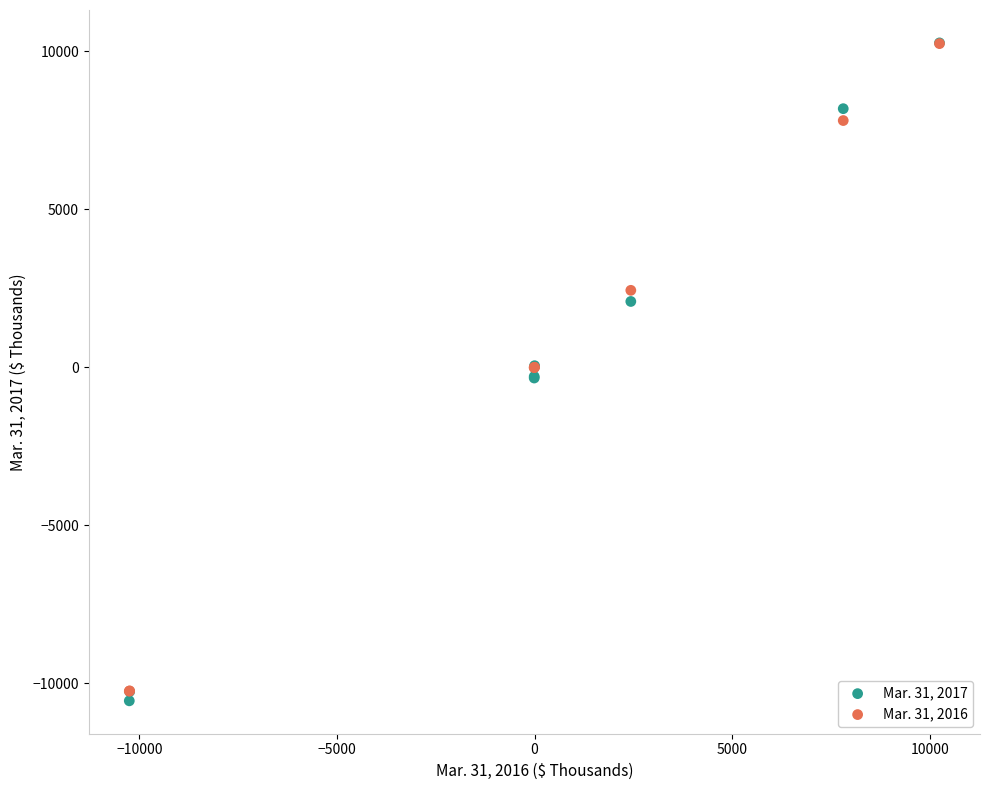

What are all the series names shown in the legend?

Mar. 31, 2017, Mar. 31, 2016